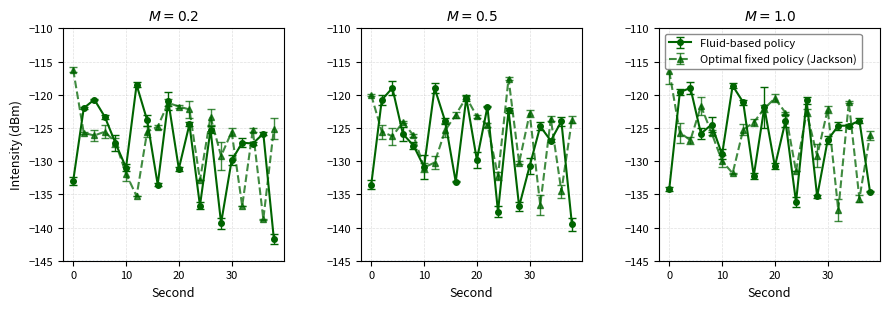

What is the difference between the maximum and second lowest values?

18.6